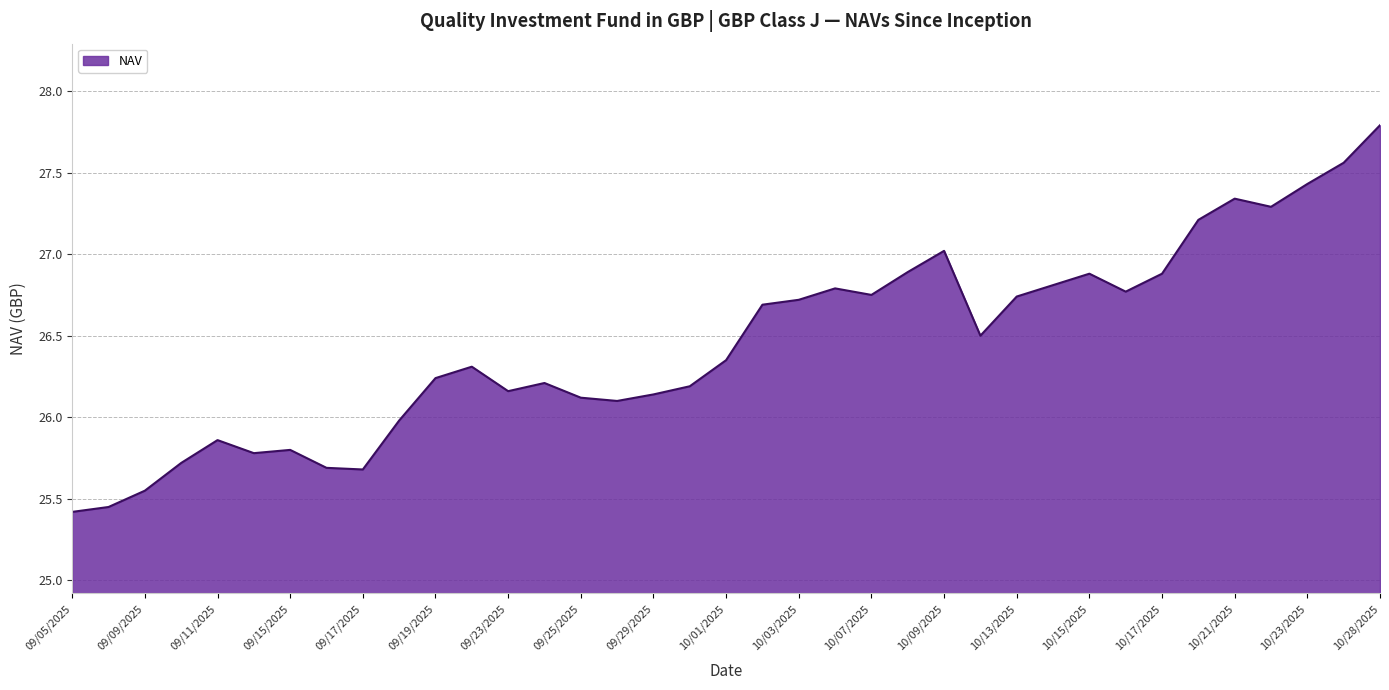

What is the maximum value shown in the chart?

27.8